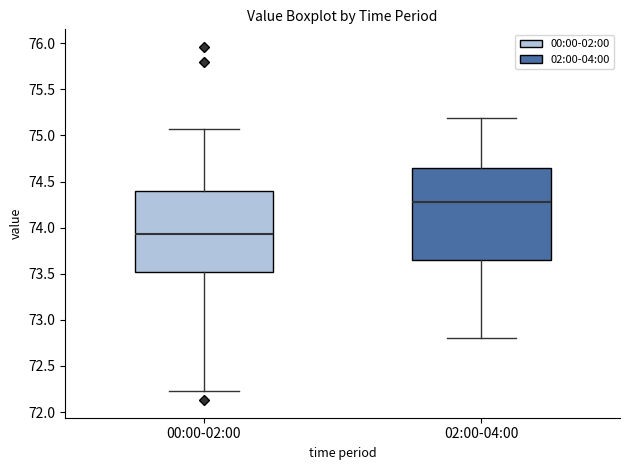

Where is the lower edge of the box for 02:00-04:00 on the y-axis? The values are not printed on the chart, so give them approximately, as read against the axis.

73.65